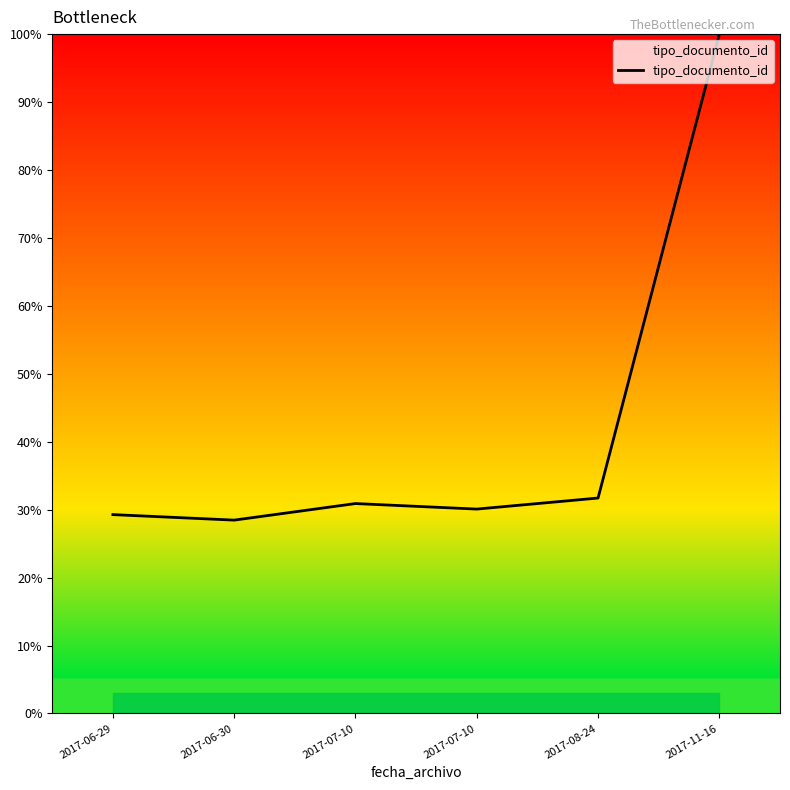

How many series are shown in this chart?

1